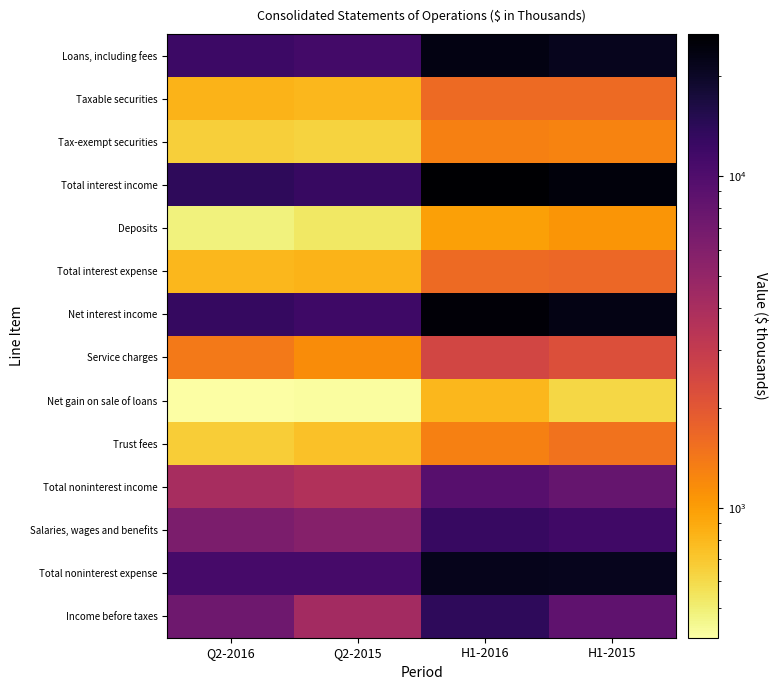

What is the smallest value displayed?

406